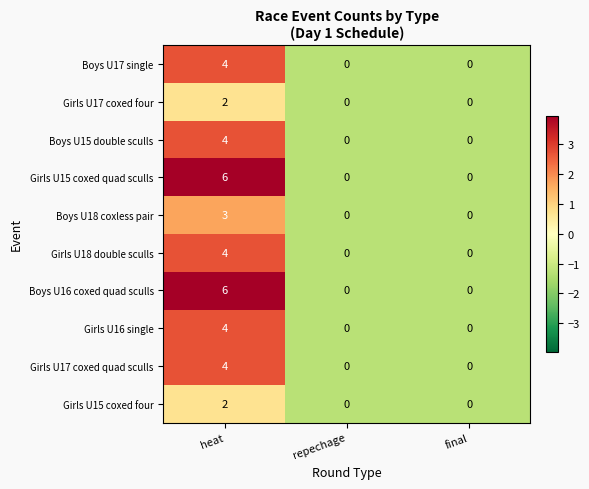

Which category has the highest value across all series?

heat